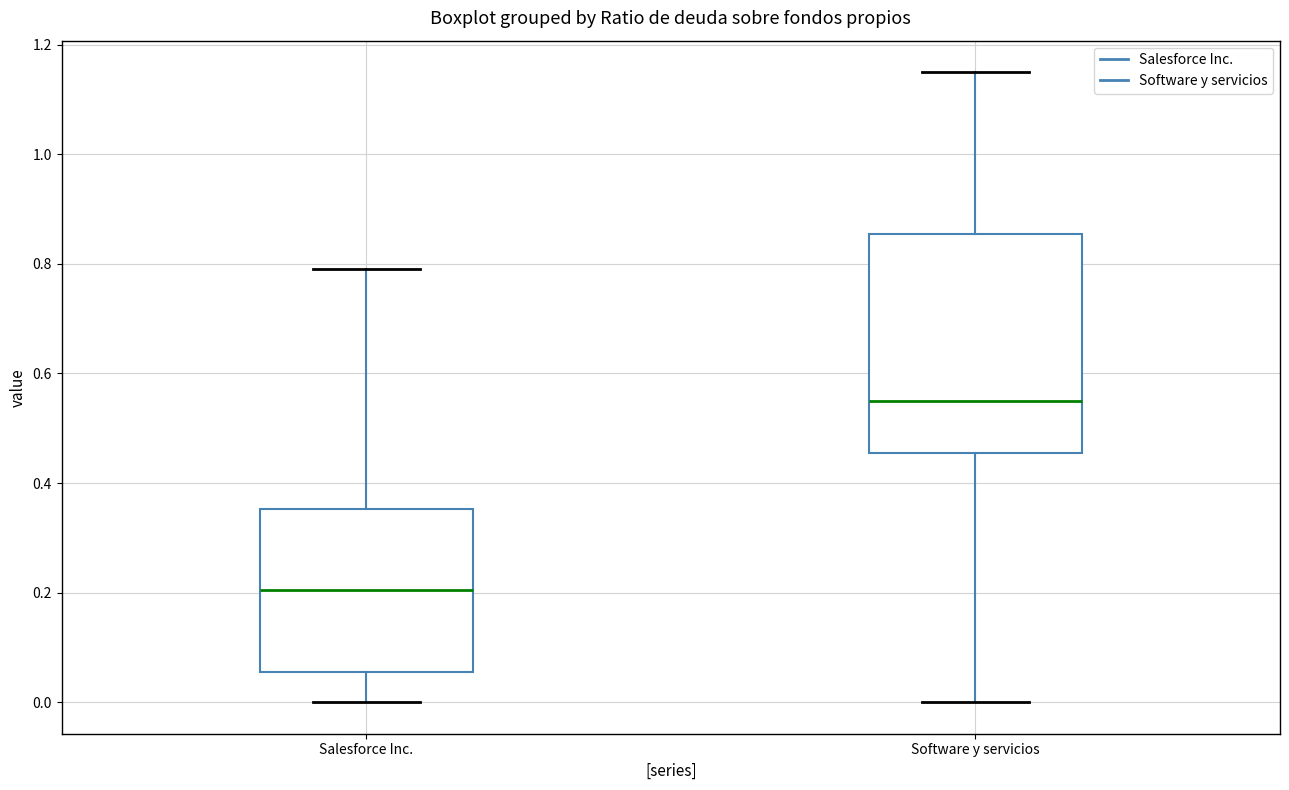

Which box has the lowest median line?

Salesforce Inc.